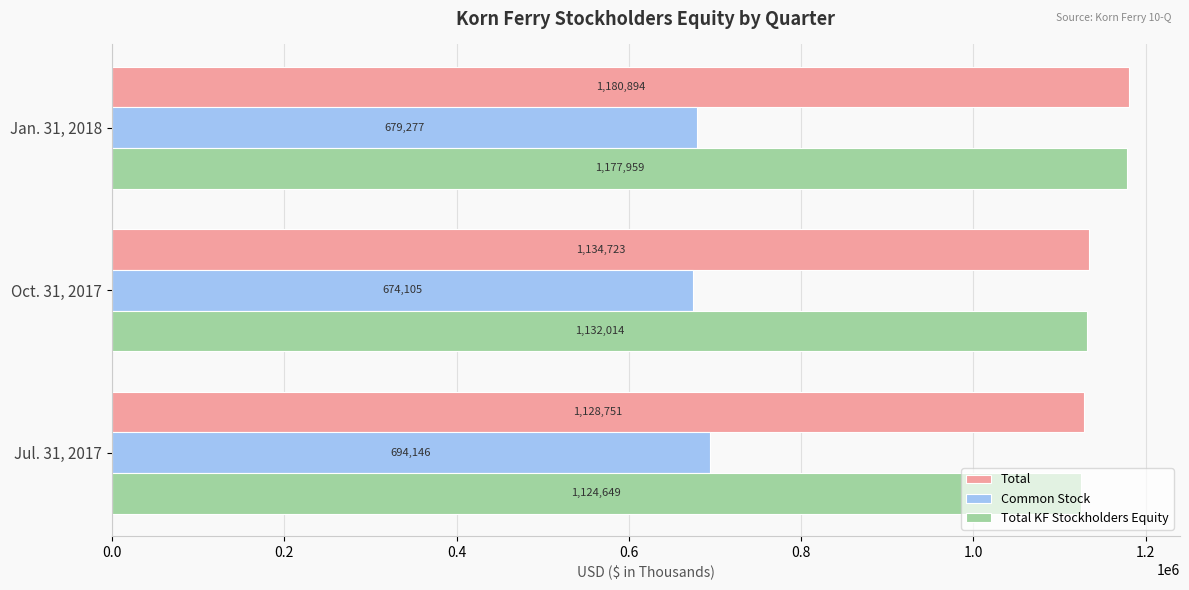

Which series has the widest spread of values?

Total KF Stockholders Equity